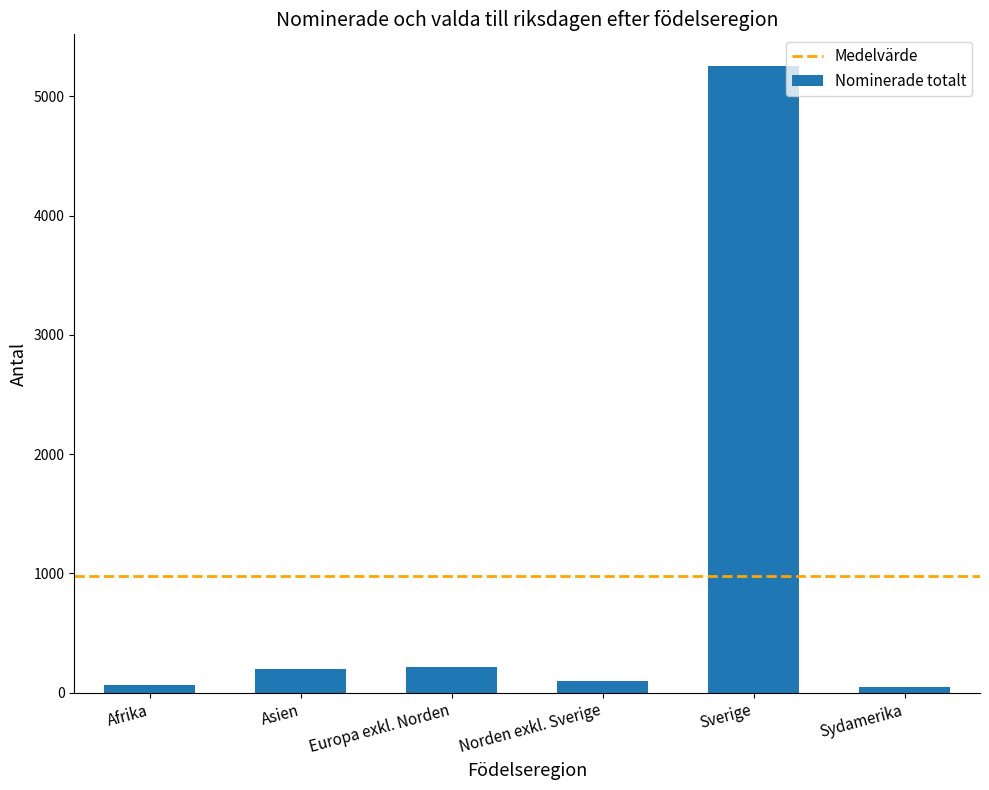

Count the number of data series in this chart.

1